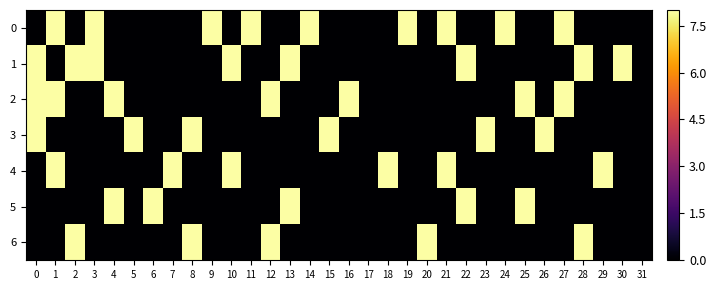

Count the number of categories in the chart.

32